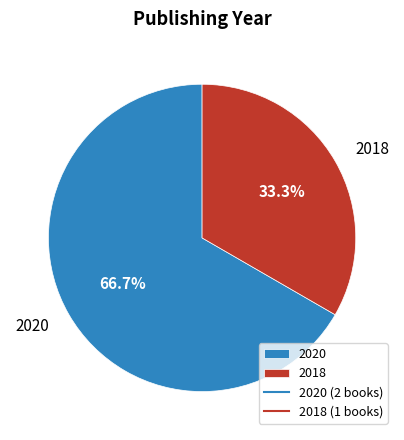

What is the total percentage of 2018 and 2020?

100.0%